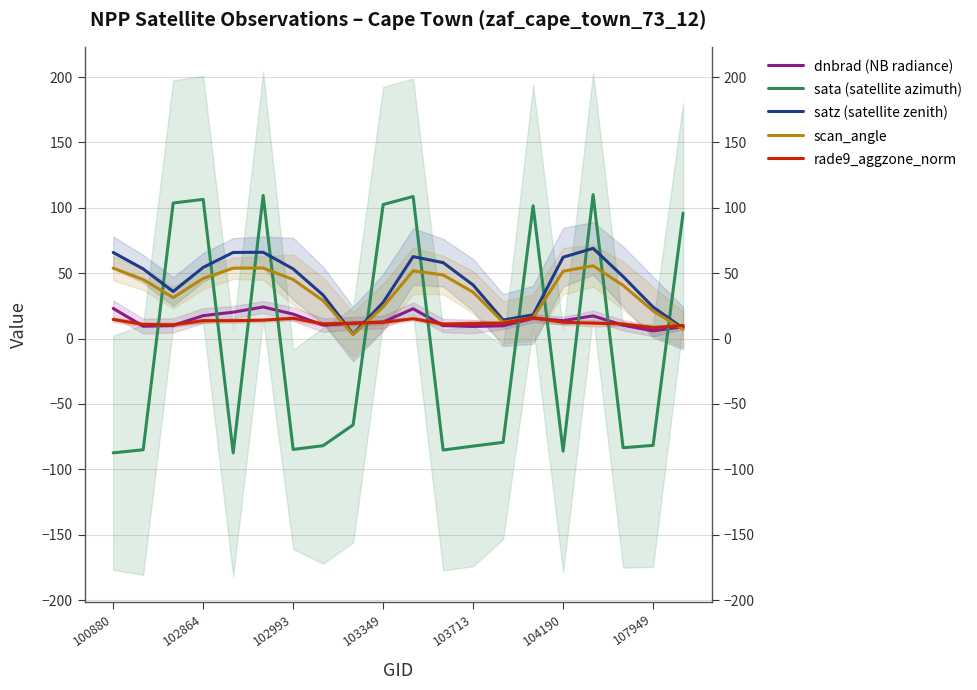

What is the sum of all scan_angle values?

725.4